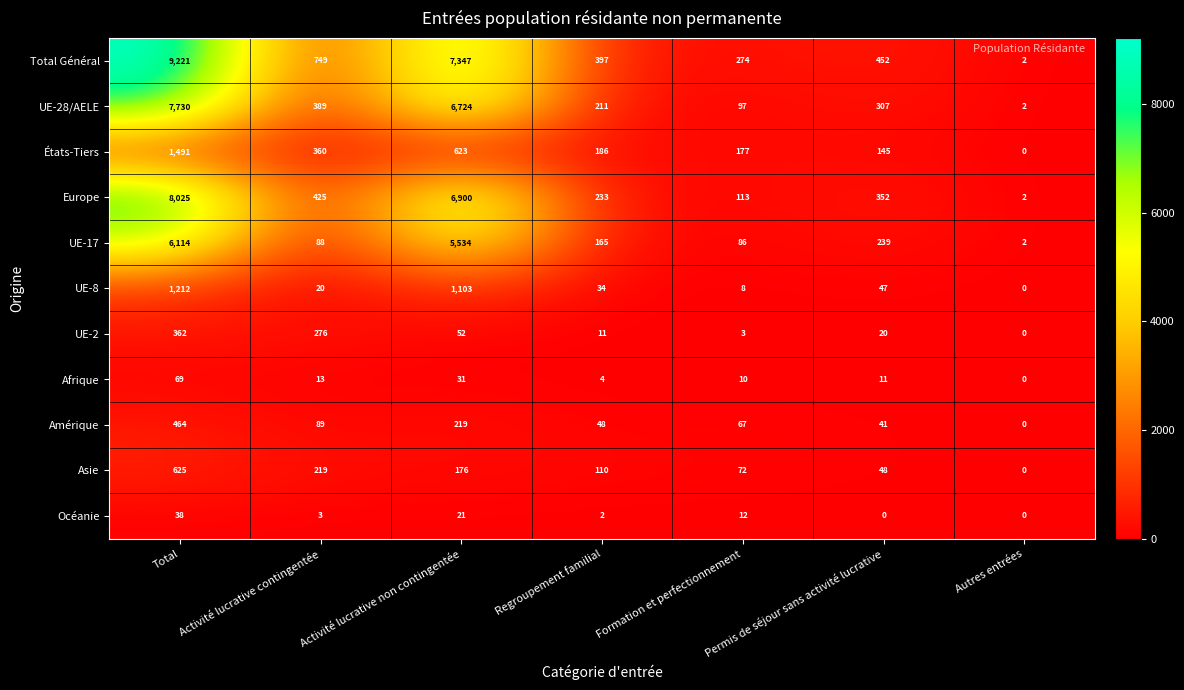

How many distinct data groups are displayed?

11